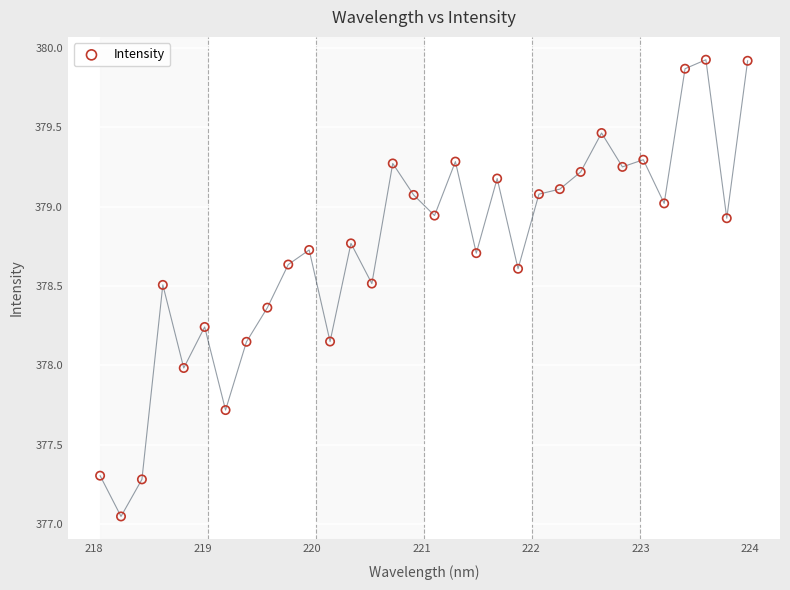

What is the range of X values (max minus min)?

5.9